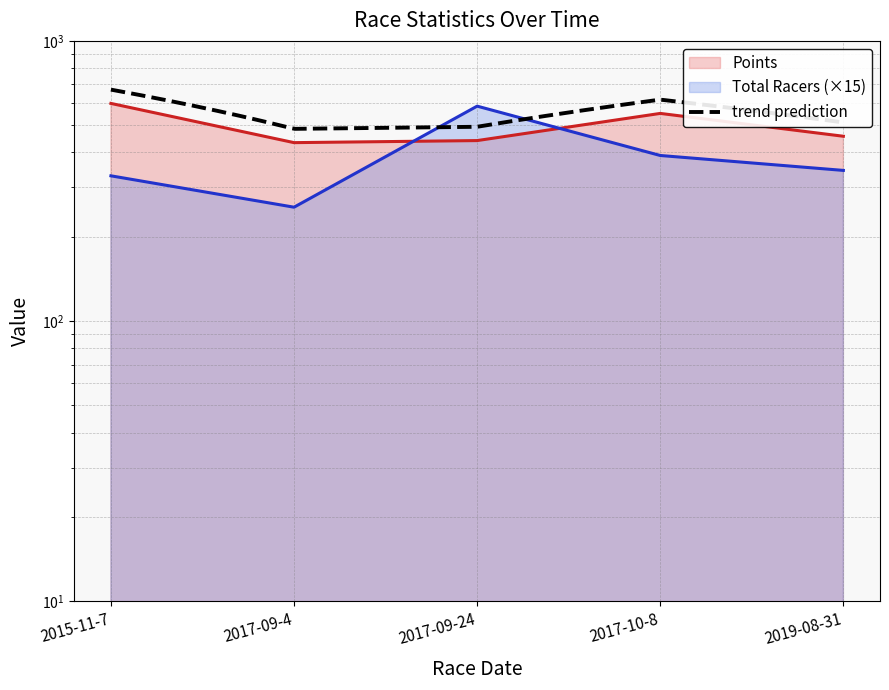

What is the label of the 4th point from the right?

2017-09-4